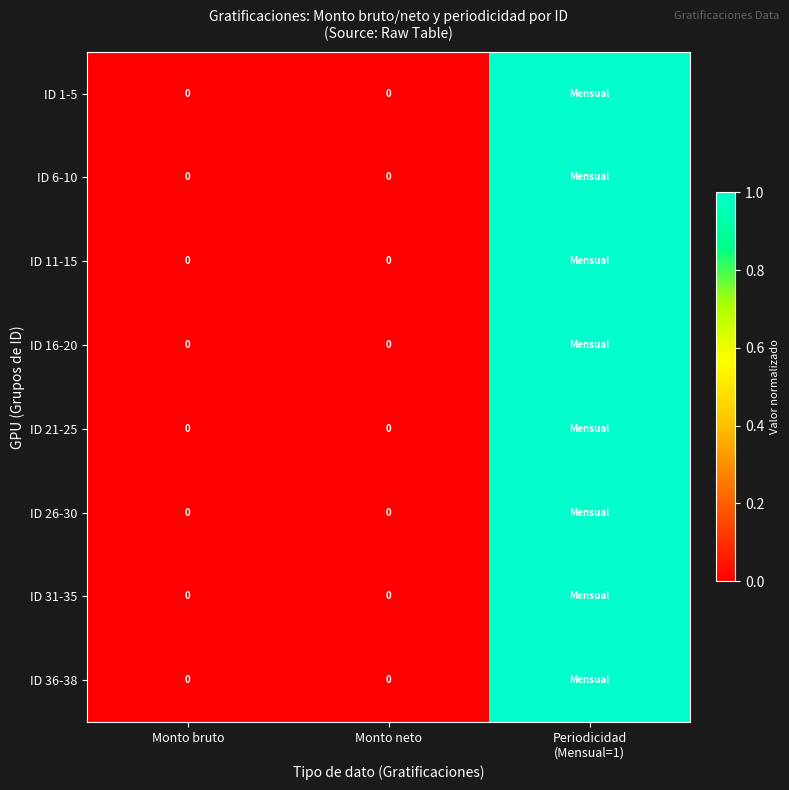

How many categories are shown in the chart?

3